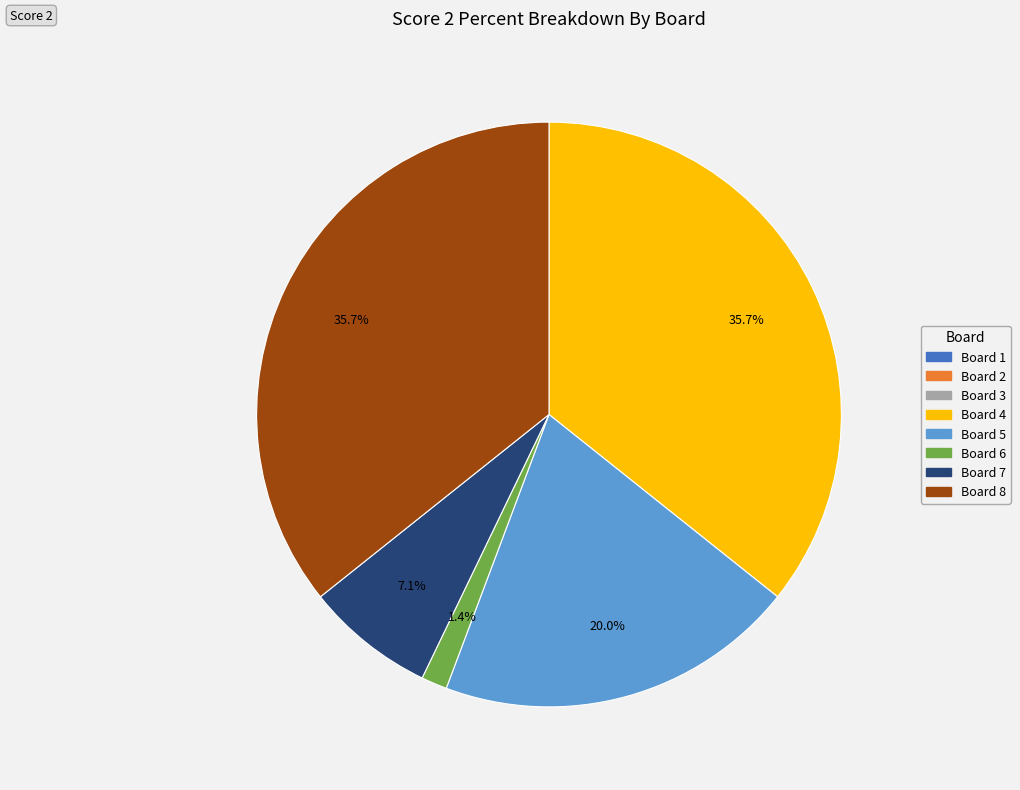

To the nearest percent, what is the difference between the largest and smallest slice percentages?

36%